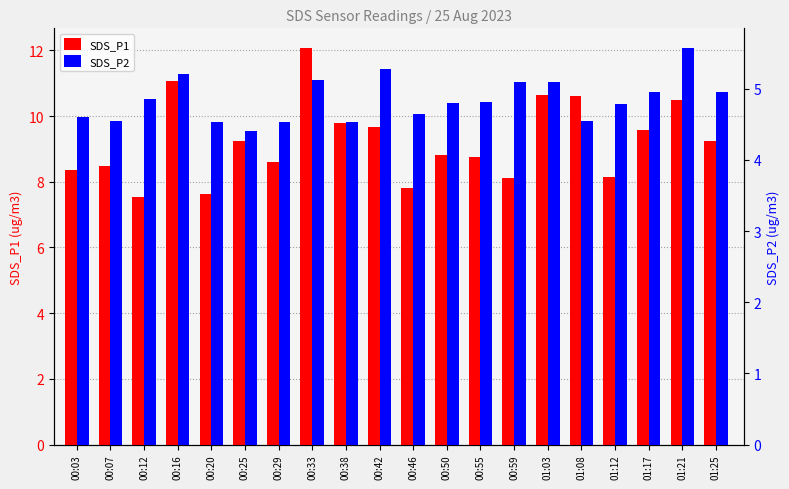

List the labels in order of SDS_P1 value, largest first.

00:33, 00:16, 01:03, 01:08, 01:21, 00:38, 00:42, 01:17, 00:25, 01:25, 00:50, 00:55, 00:29, 00:07, 00:03, 01:12, 00:59, 00:46, 00:20, 00:12